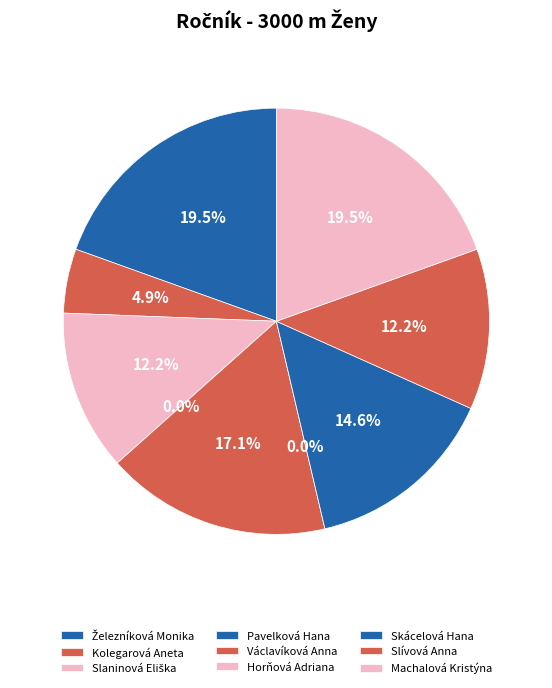

True or false: Železníková Monika accounts for 14% of the total.

False